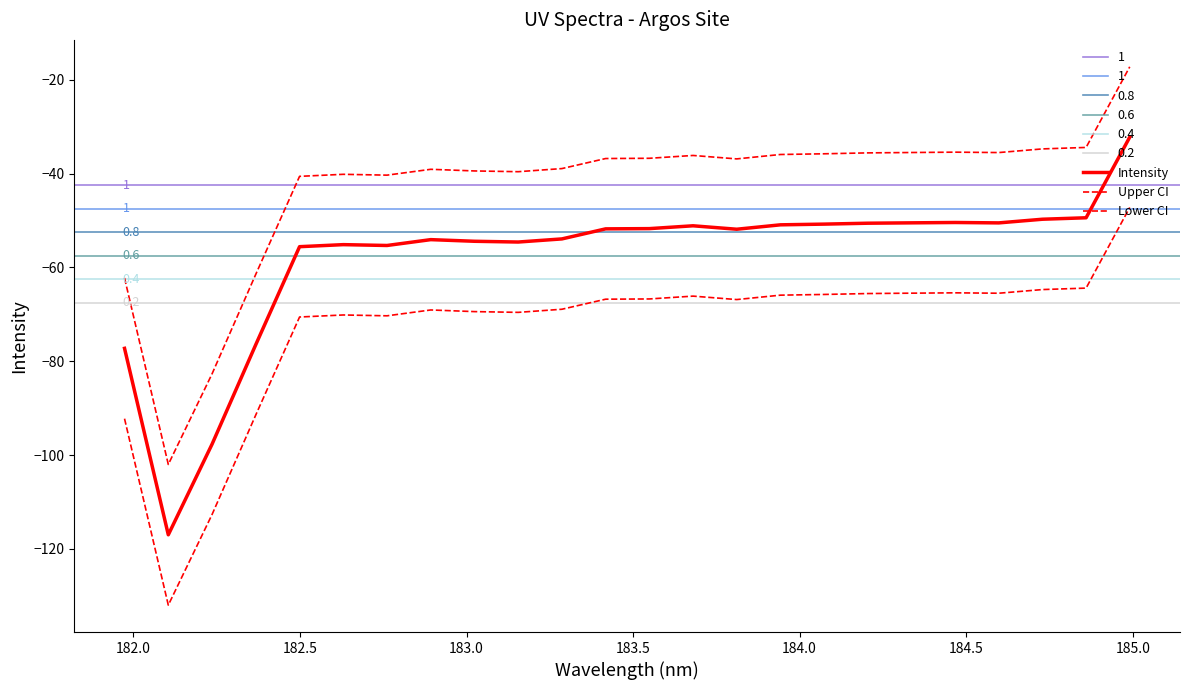

Is this an area chart (filled region under the line)?

No